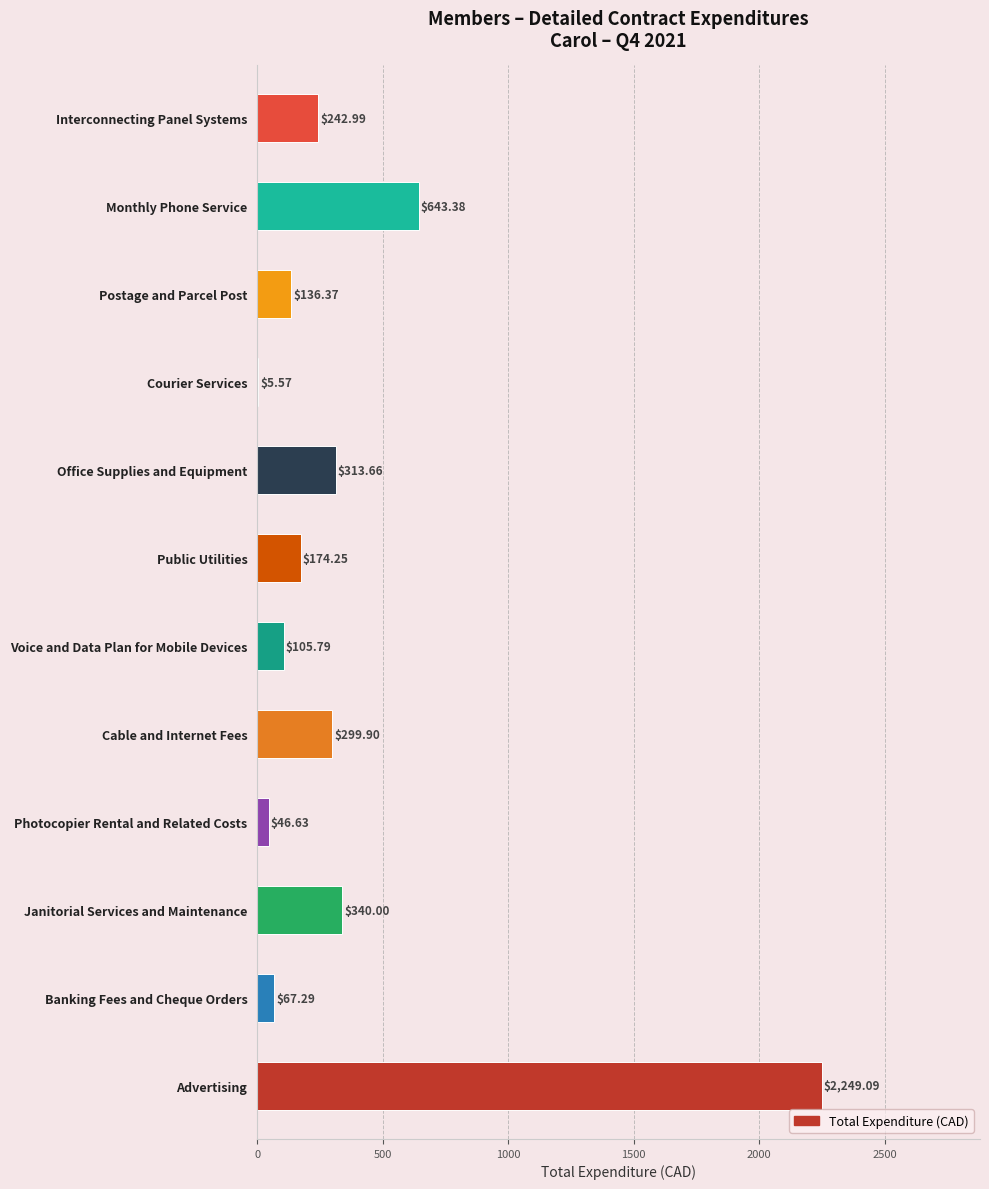

How many data points are above 242?

6